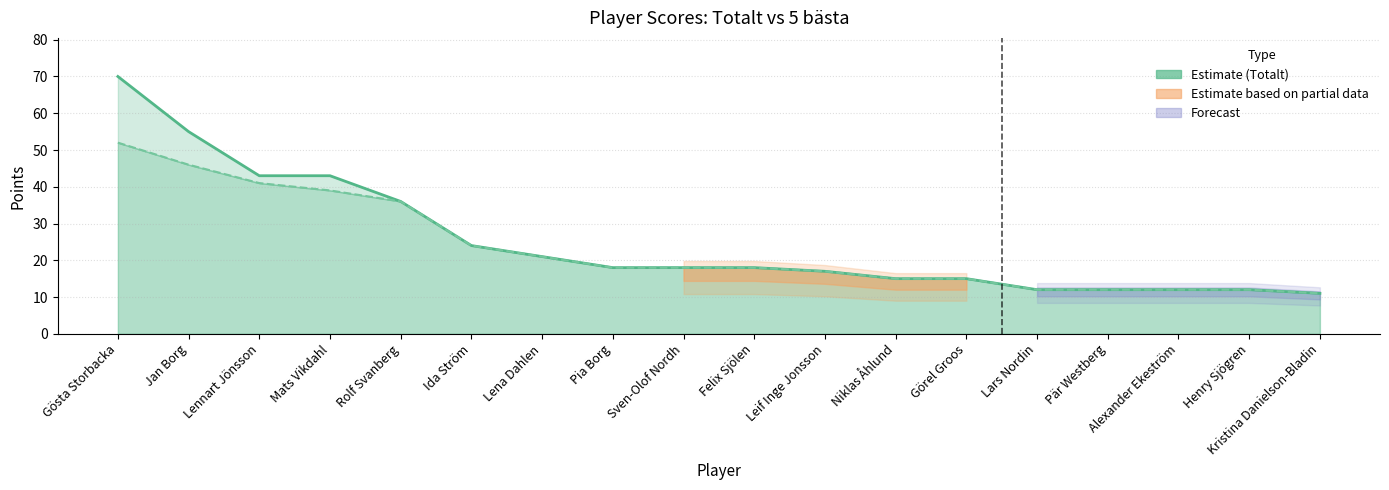

What is the lowest value of the 5 bästa (line) series?

11